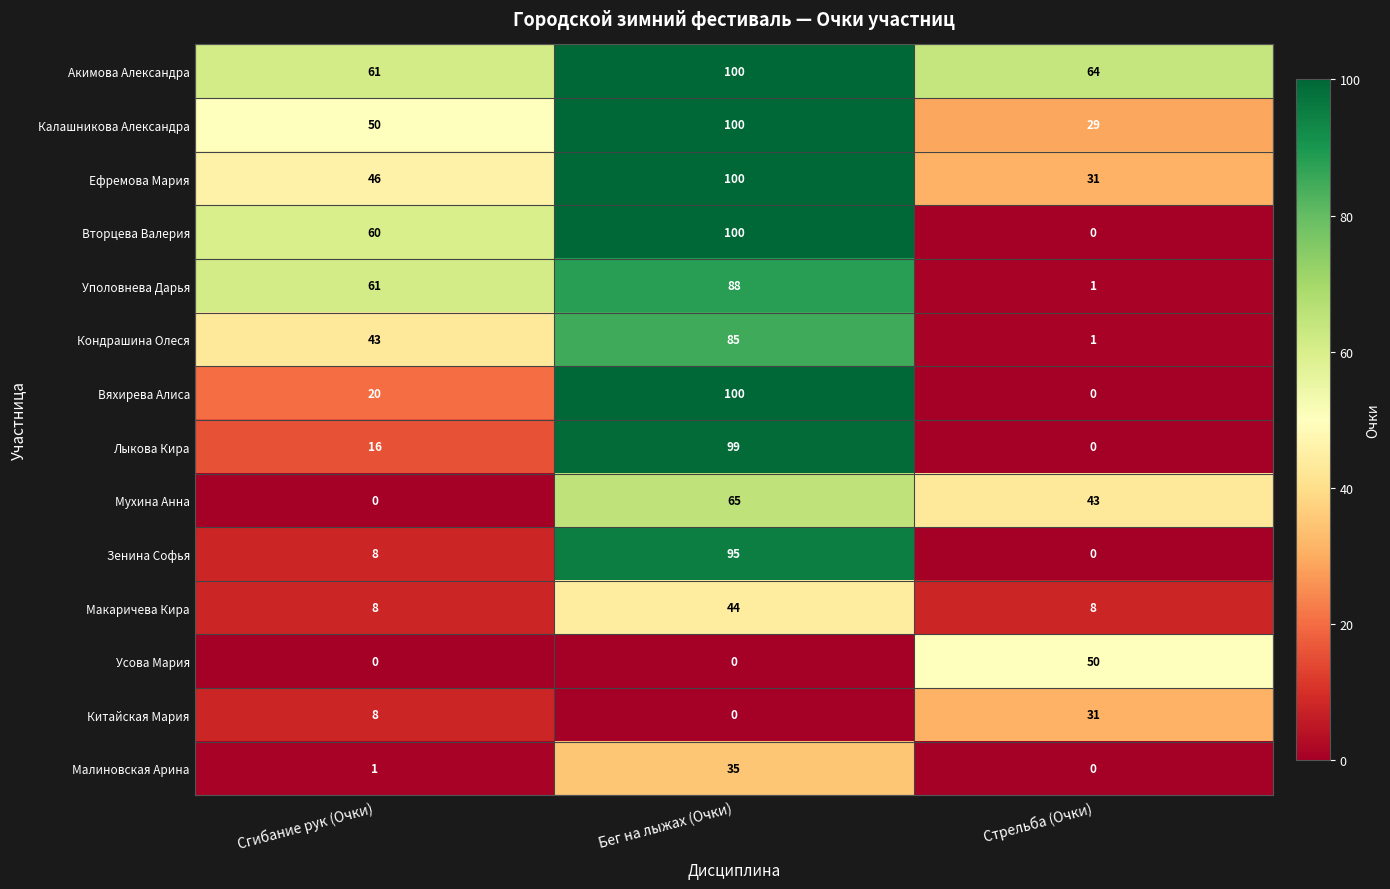

Which category has the highest value across all series?

Бег на лыжах (Очки)